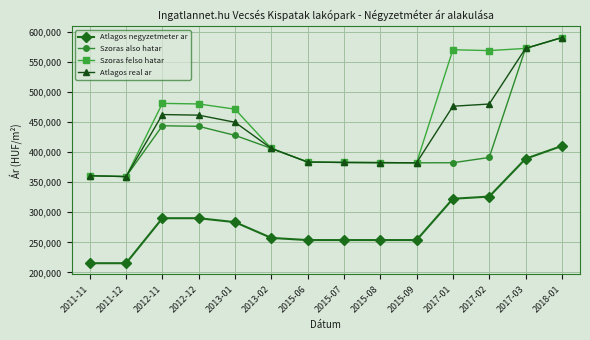

What is the smallest value displayed?

215277